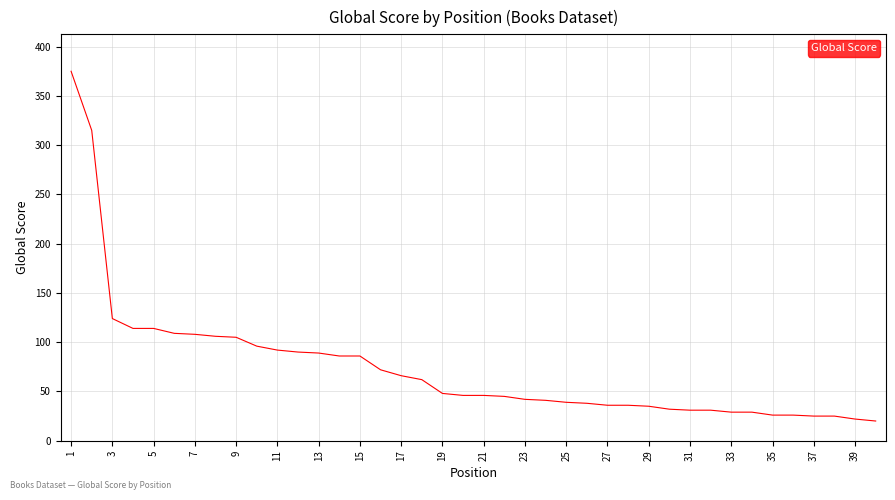

What is the difference between the maximum and minimum values?

355